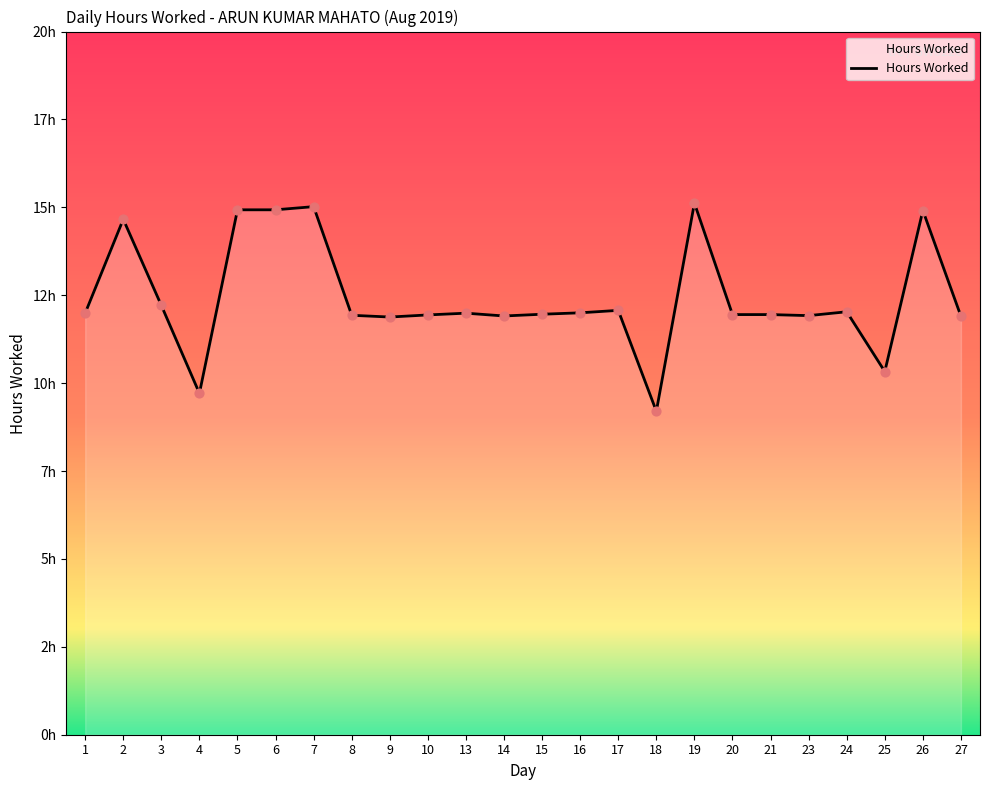

Between 20 and 18, which is larger?

20